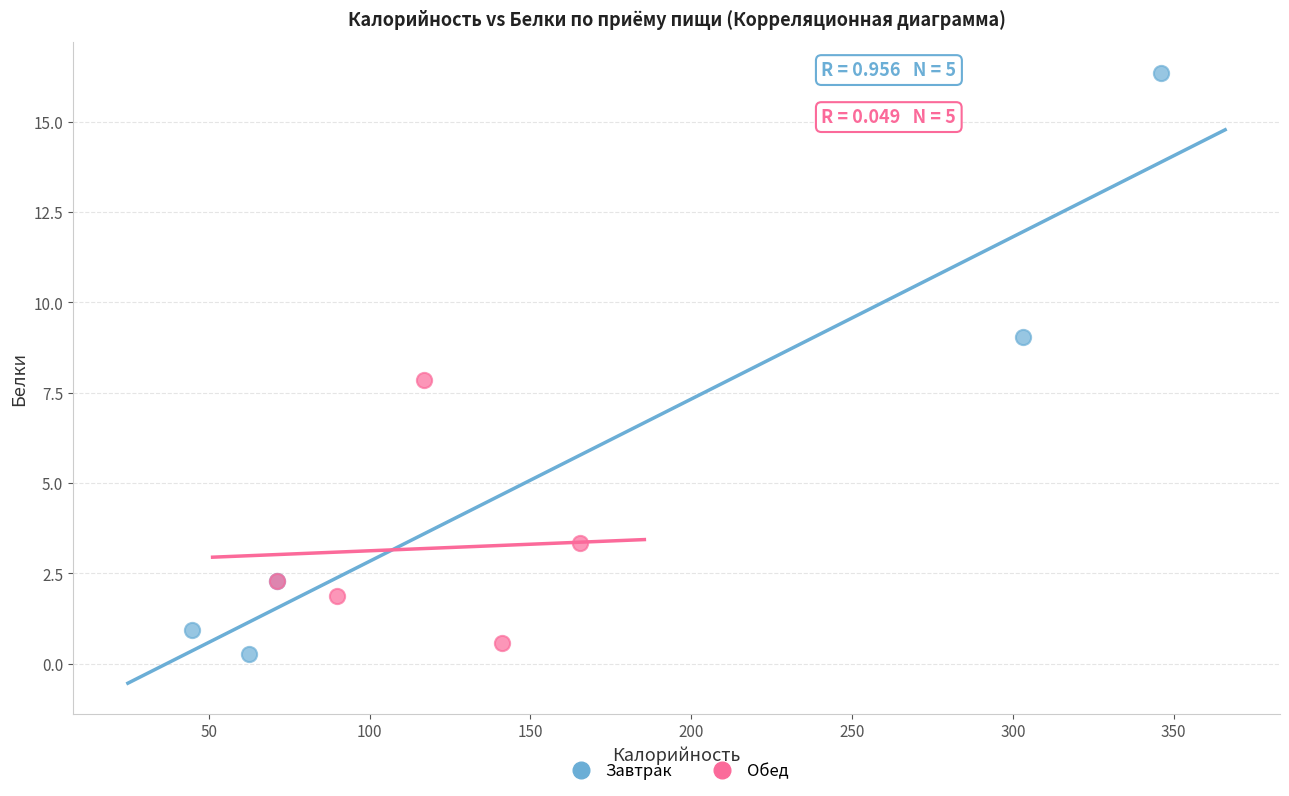

Which series contains the highest Y value?

Завтрак